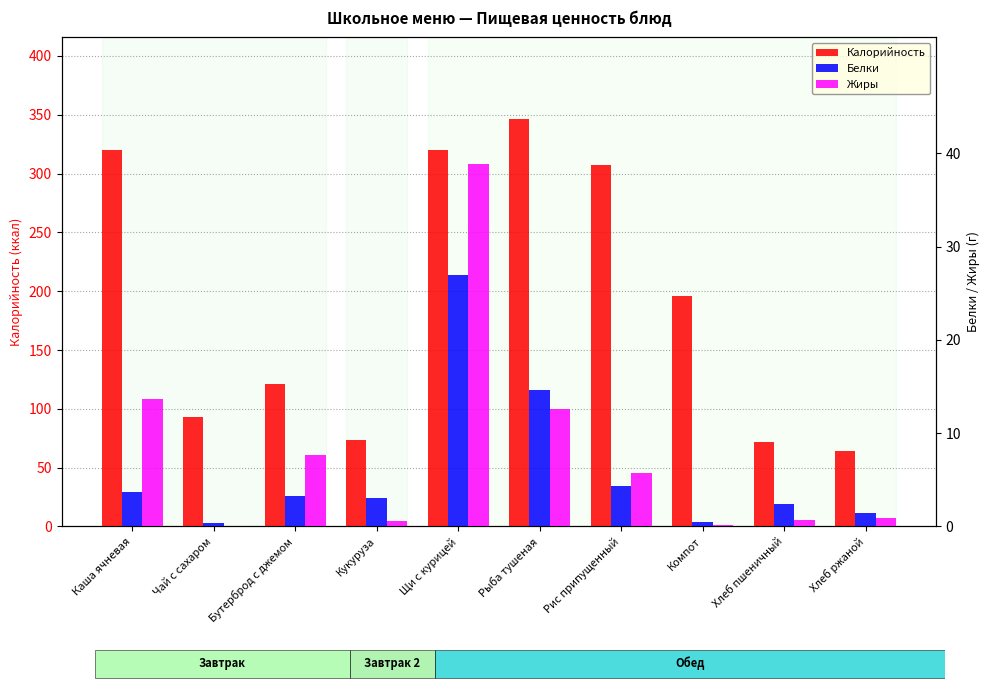

How many bars are there in total?

30